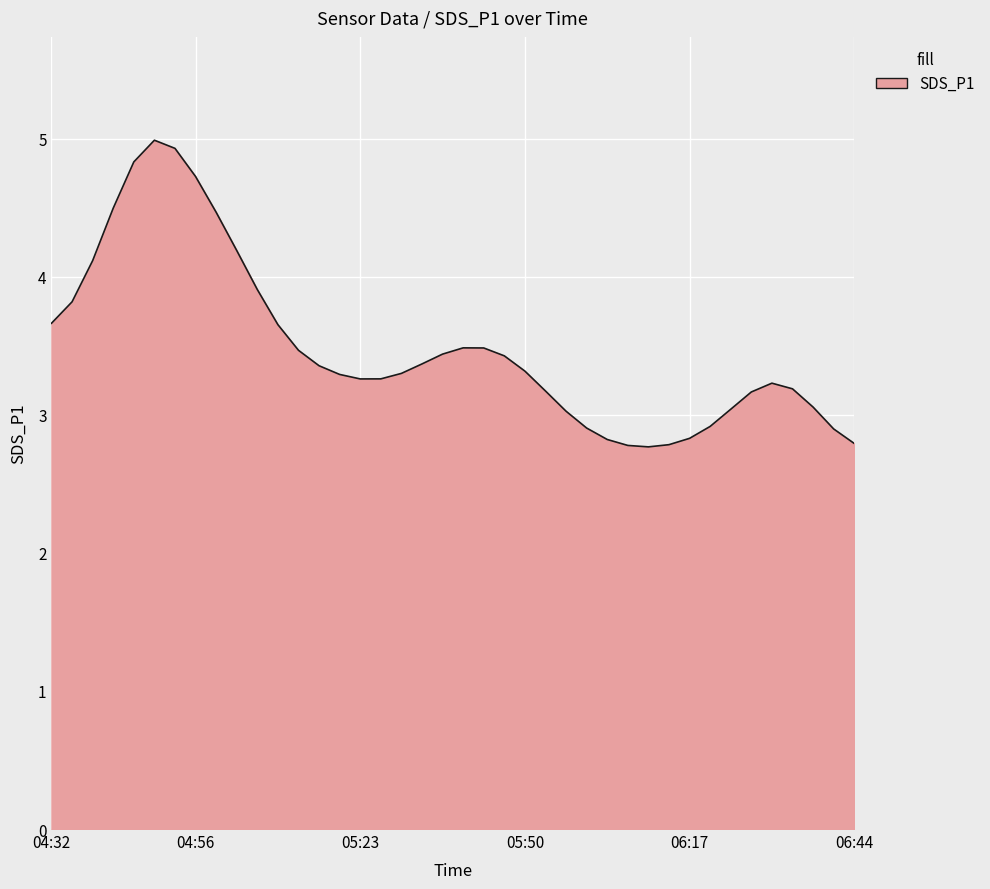

What is the smallest value displayed?

2.8